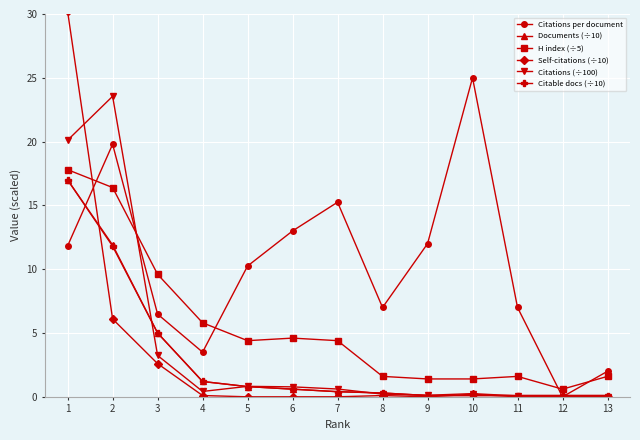

Between 1 and 3, which series saw the biggest shift?

Self-citations (÷10)